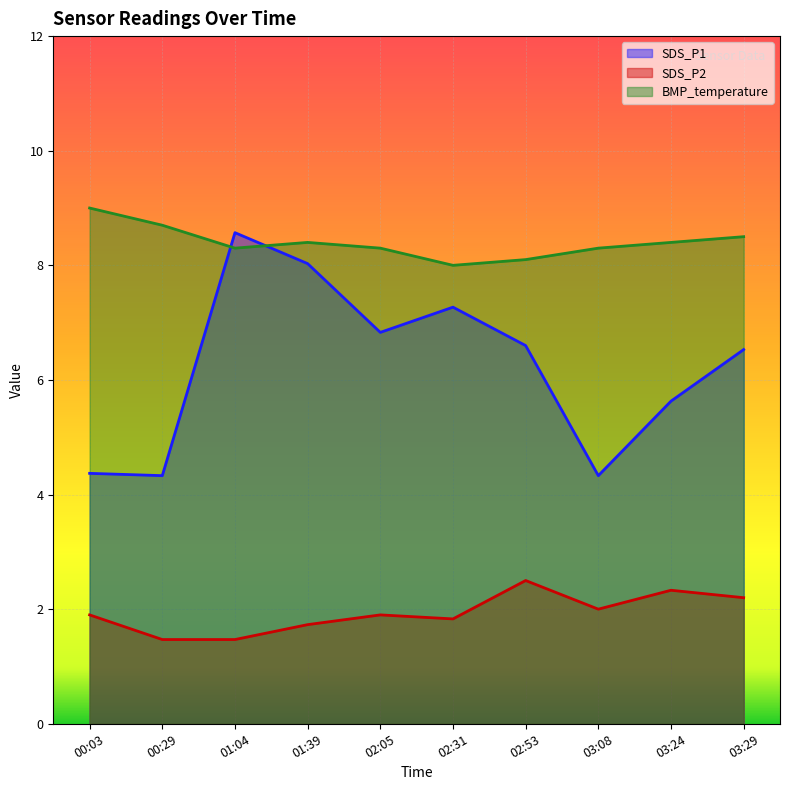

What is the average value of the BMP_temperature series?

8.4